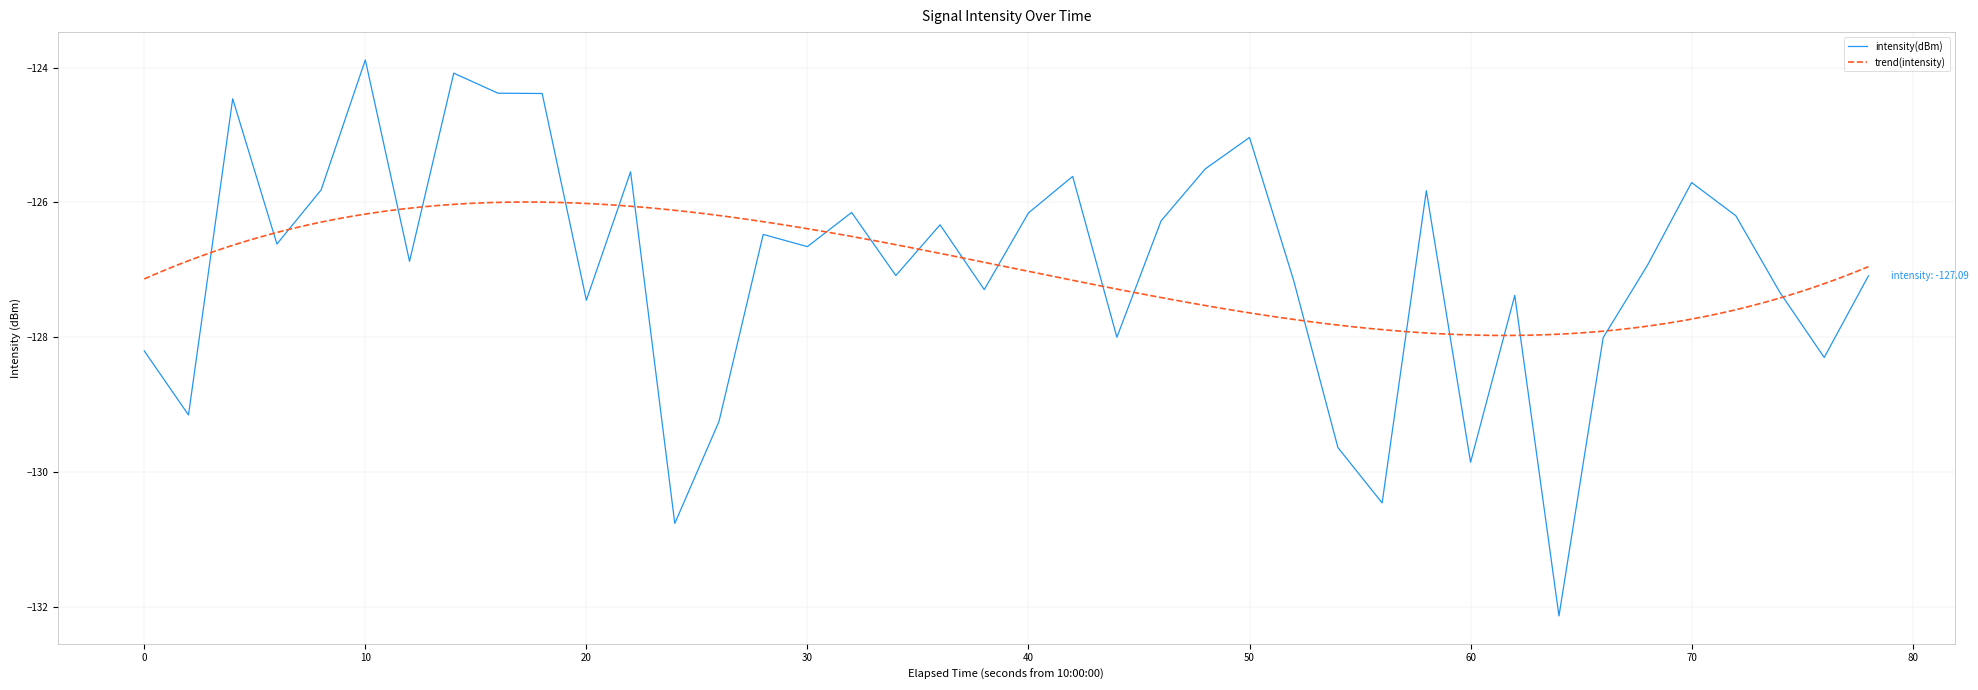

Does the chart display data point markers on the line(s)?

No